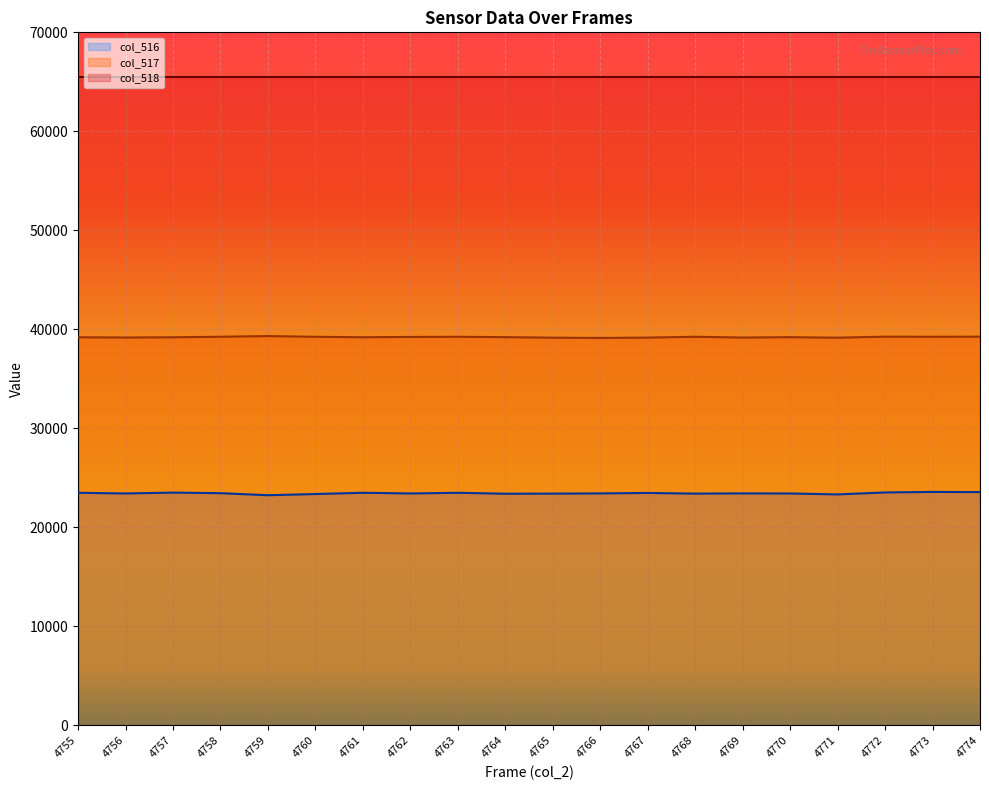

How many values in the col_517 series are below 39219?

10